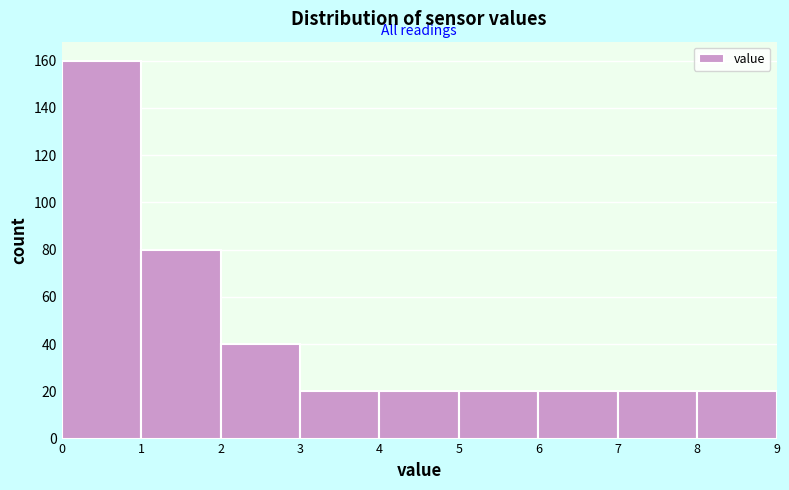

Reading left to right, transcribe this chart: for each bar, give the range it covers on the x-axis and its height. The values are not printed on the chart, so give them approximately, as read against the axis.

0 to 1: 160
1 to 2: 80
2 to 3: 40
3 to 4: 20
4 to 5: 20
5 to 6: 20
6 to 7: 20
7 to 8: 20
8 to 9: 20